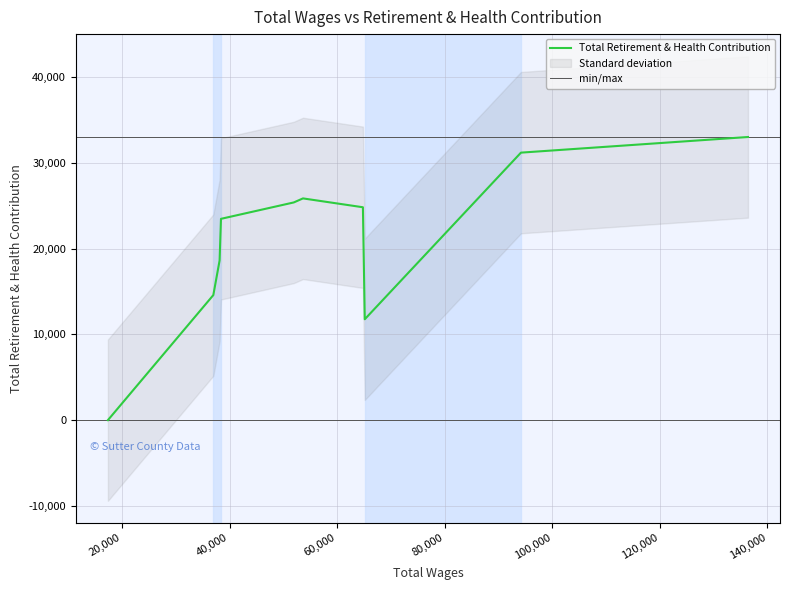

How many interior local valleys (lower than both neighbors) does the data have?

1